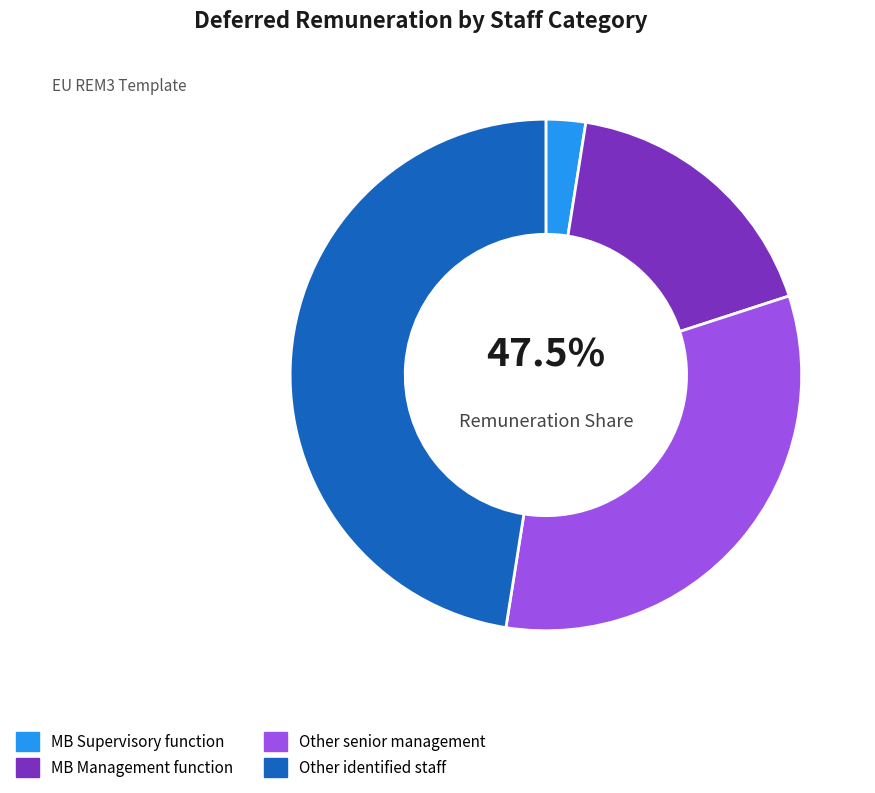

Is there any slice that represents more than half of the pie?

No